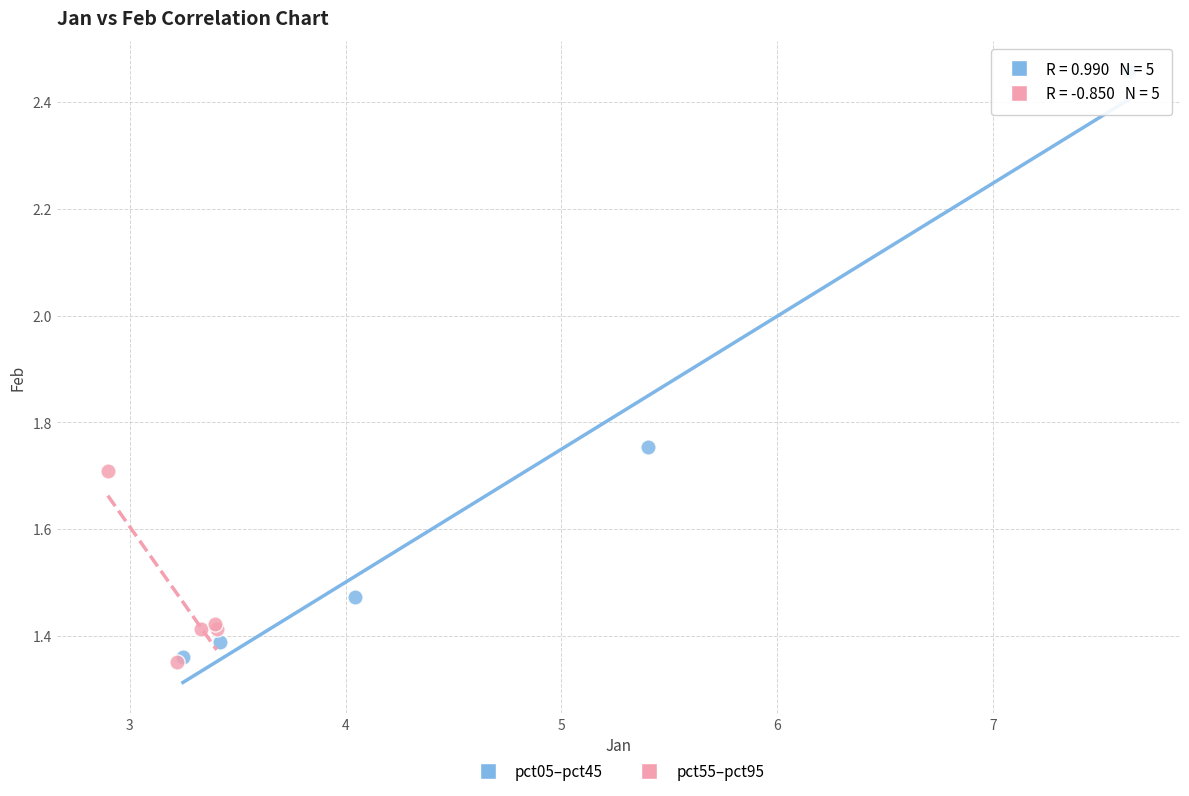

What are all the series names shown in the legend?

pct05–pct45, pct55–pct95